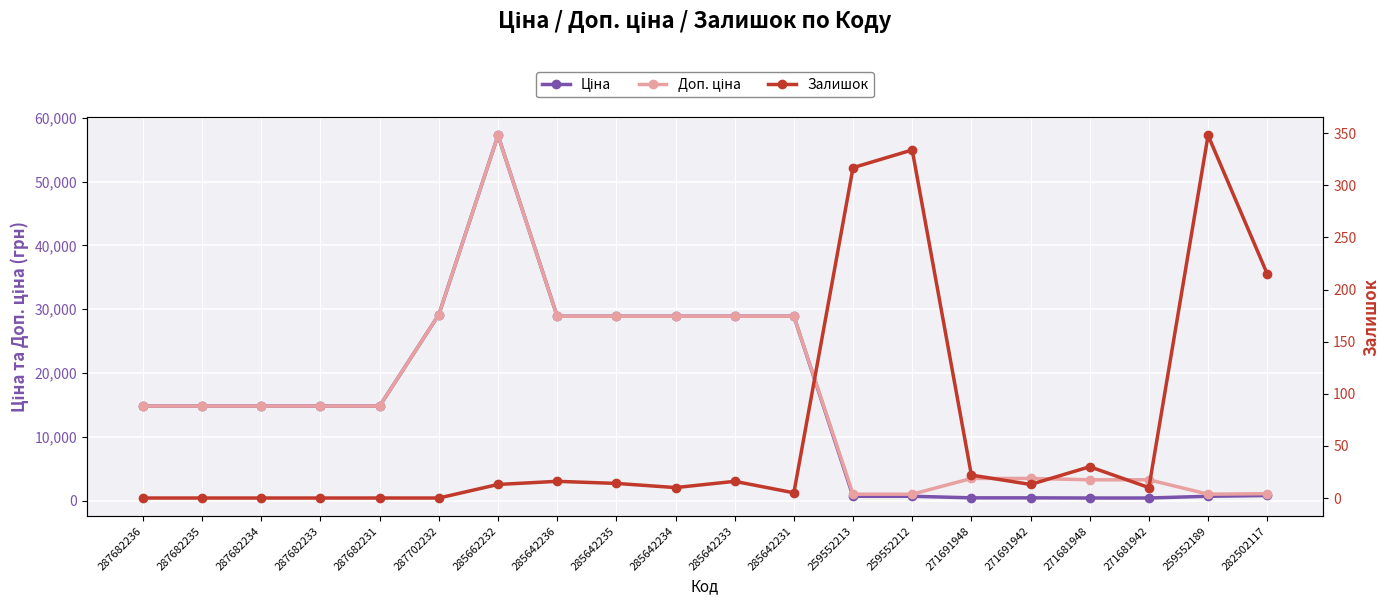

Which series has the widest spread of values?

Ціна